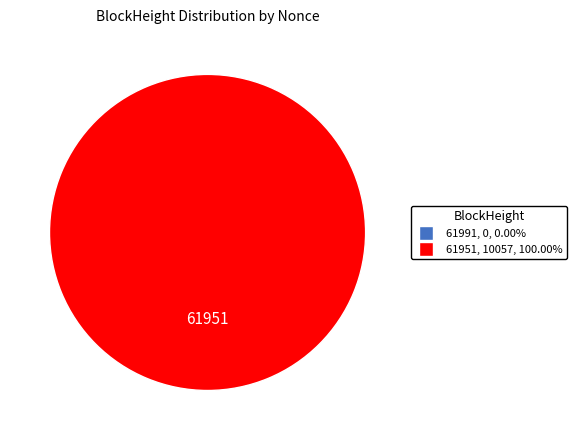

Is there a majority slice in this chart?

Yes